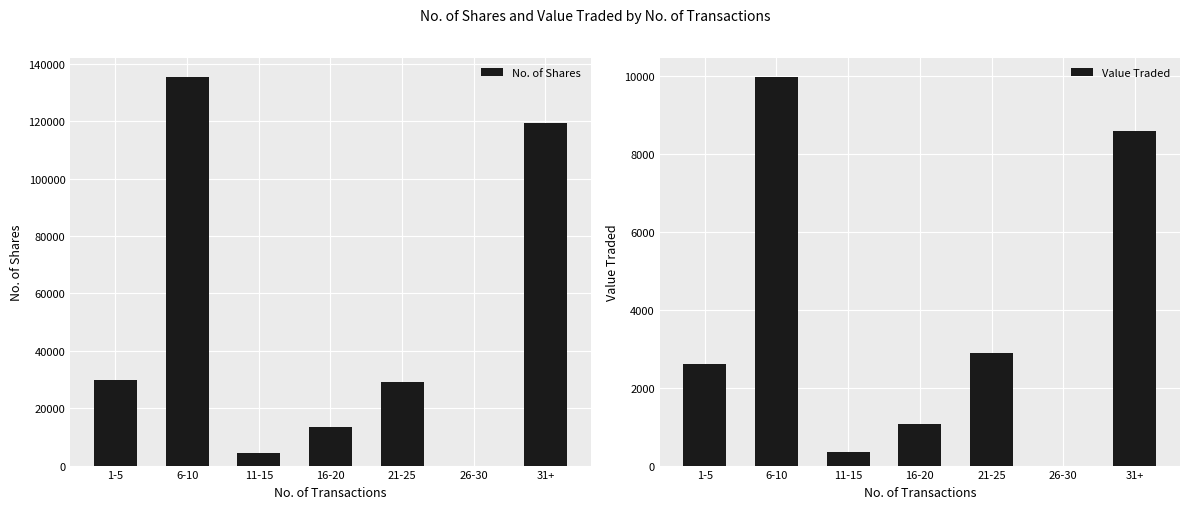

At which category does the chart reach its minimum across all series?

26-30